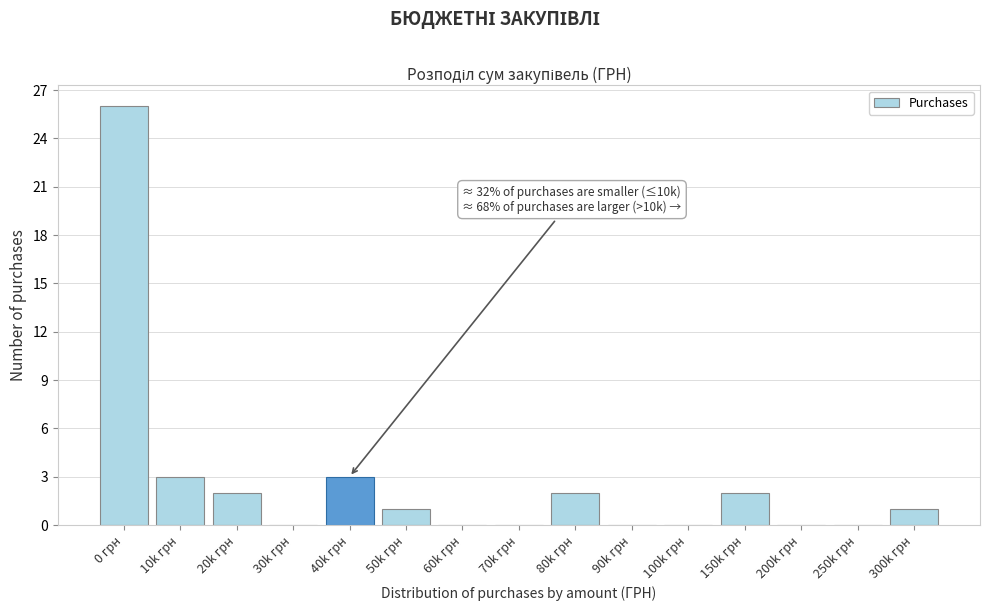

Reading right to left, what are all the values shown in this chart?

300k грн=1	250k грн=0	200k грн=0	150k грн=2	100k грн=0	90k грн=0	80k грн=2	70k грн=0	60k грн=0	50k грн=1	40k грн=3	30k грн=0	20k грн=2	10k грн=3	0 грн=26